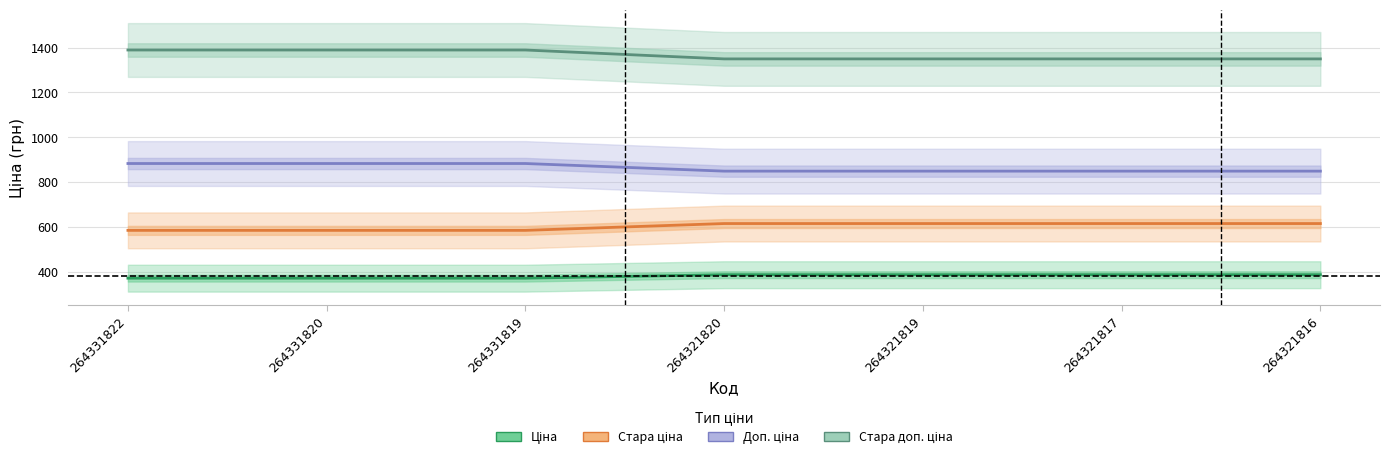

What value does the Стара ціна series have at 264321820?

615.1